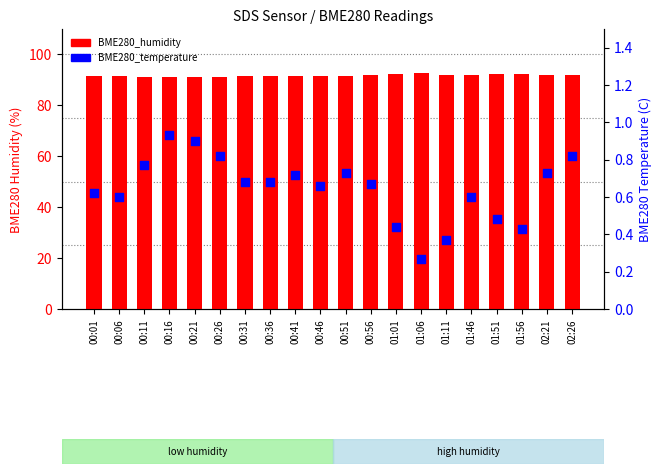

Which series reaches the maximum Y coordinate?

BME280_humidity